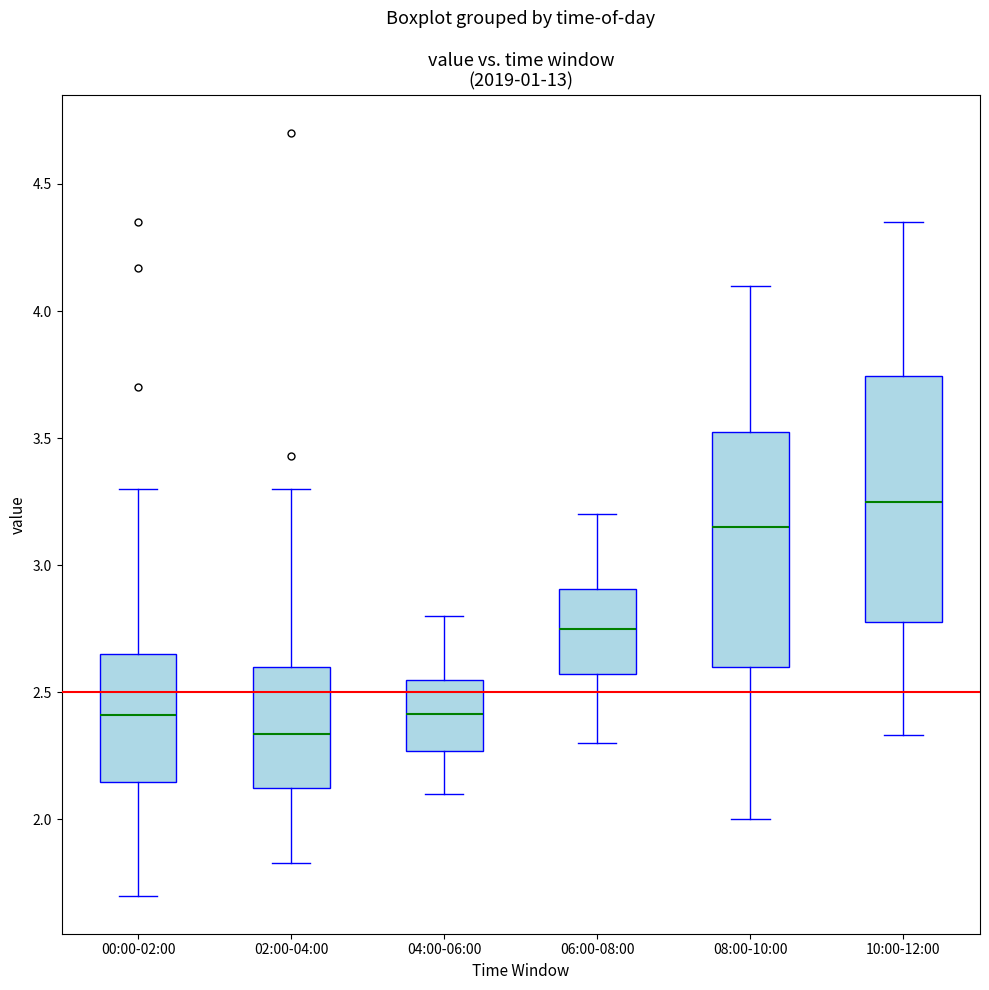

Reading left to right, transcribe this box plot: for each box, give where its median line is, the range the box spans, and where its two whiskers end, as read against the y-axis. The values are not printed on the chart, so give them approximately, as read against the axis.

00:00-02:00: median 2.40, box 2.15 to 2.65, whiskers 1.70 to 3.30
02:00-04:00: median 2.35, box 2.10 to 2.60, whiskers 1.85 to 3.30
04:00-06:00: median 2.40, box 2.25 to 2.55, whiskers 2.10 to 2.80
06:00-08:00: median 2.75, box 2.55 to 2.90, whiskers 2.30 to 3.20
08:00-10:00: median 3.15, box 2.60 to 3.55, whiskers 2.00 to 4.10
10:00-12:00: median 3.25, box 2.80 to 3.75, whiskers 2.35 to 4.35